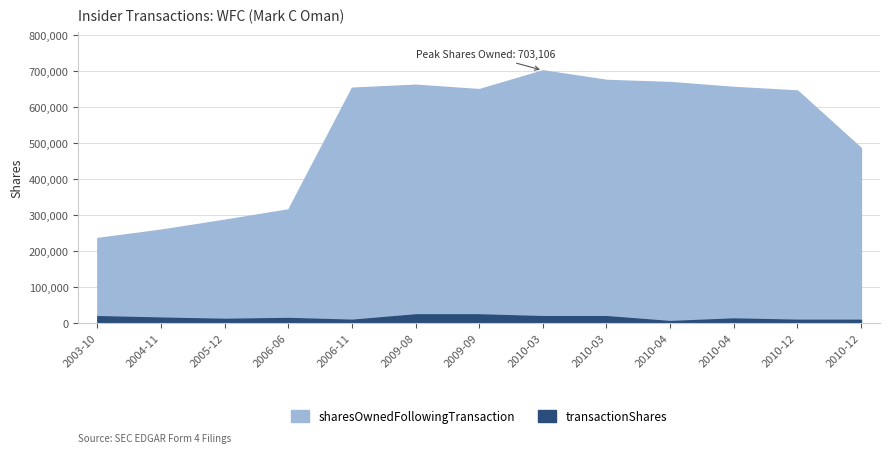

Where does the sharesOwnedFollowingTransaction series first go above 650879?

2006-11